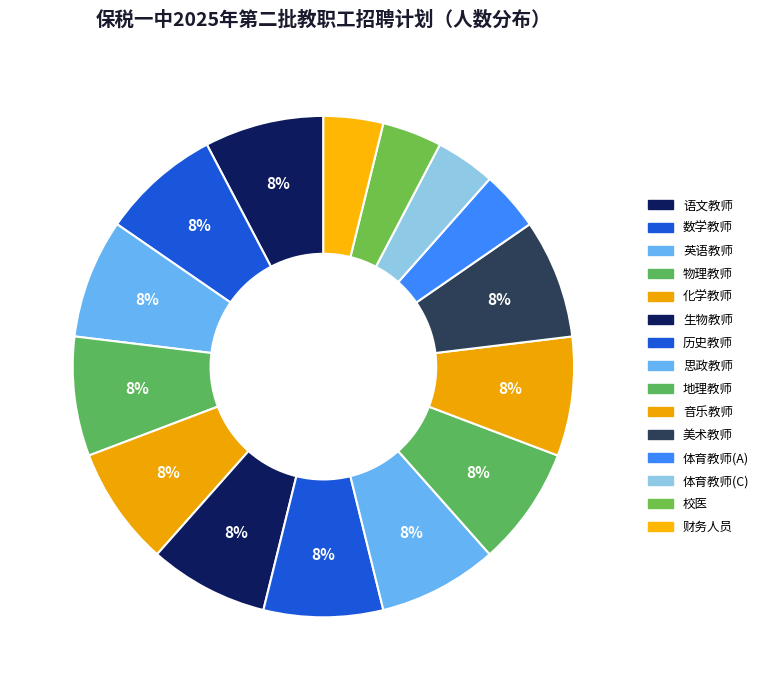

How many segments does this pie chart have?

15